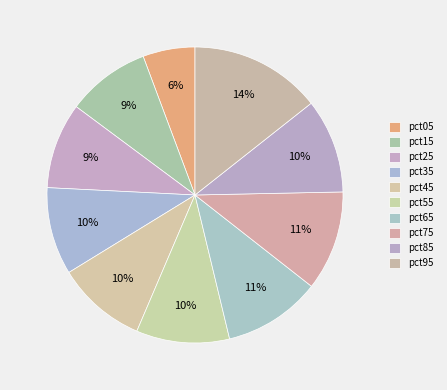

Count the number of slices in the pie.

10